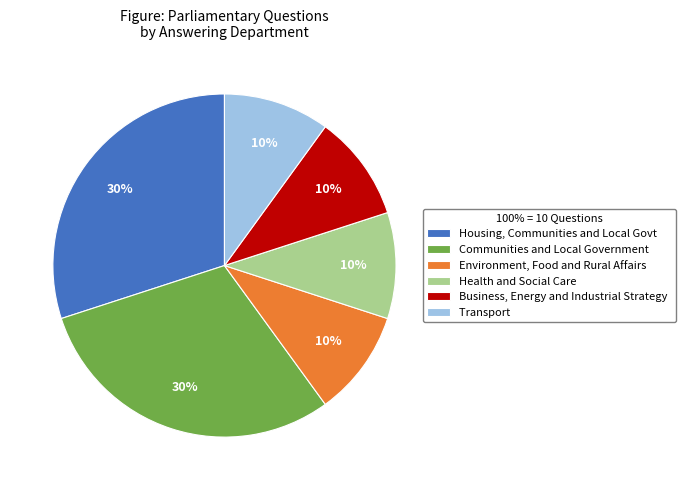

Combined, do Communities and Local Government and Business, Energy and Industrial Strategy account for over 50%?

No